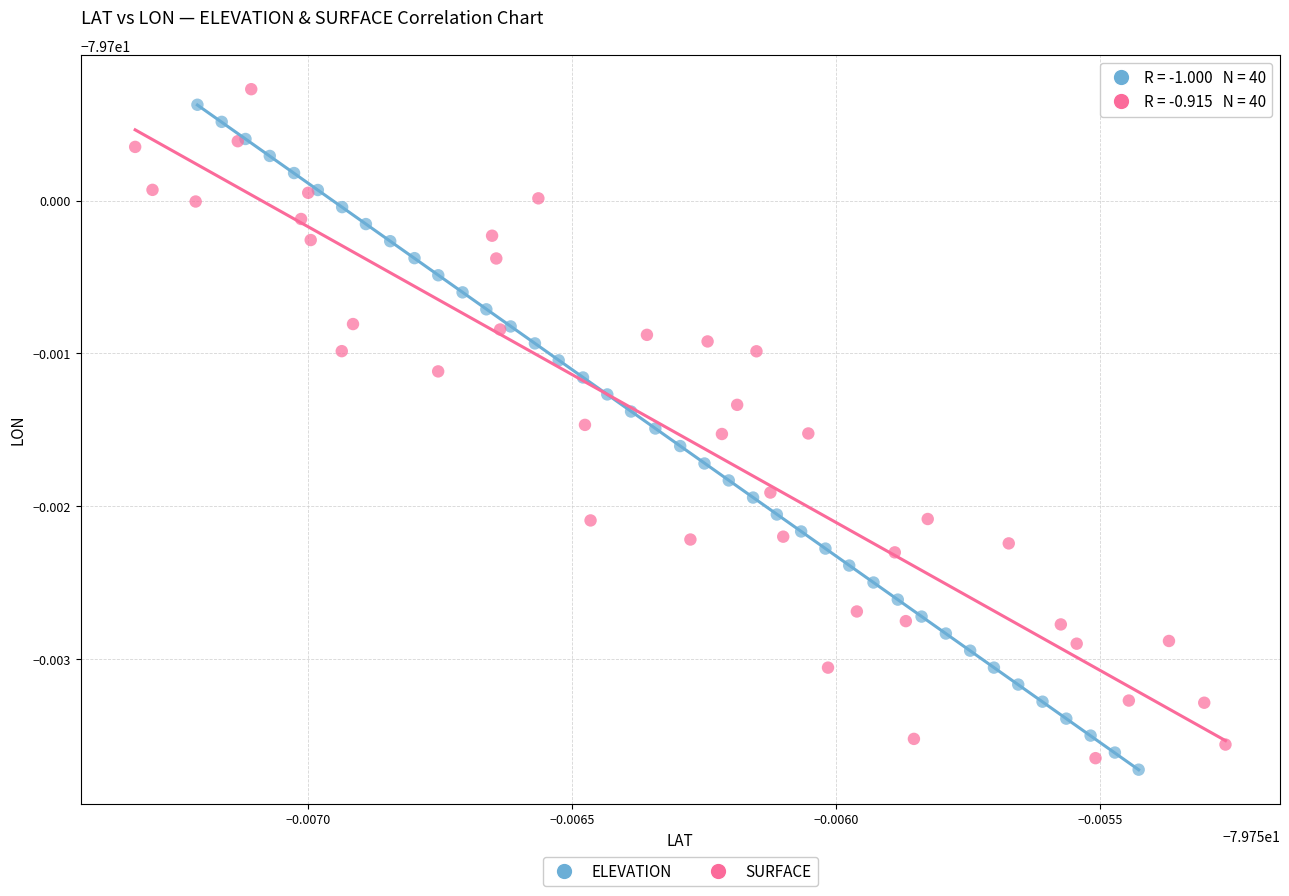

Which series contains the lowest Y value?

ELEVATION